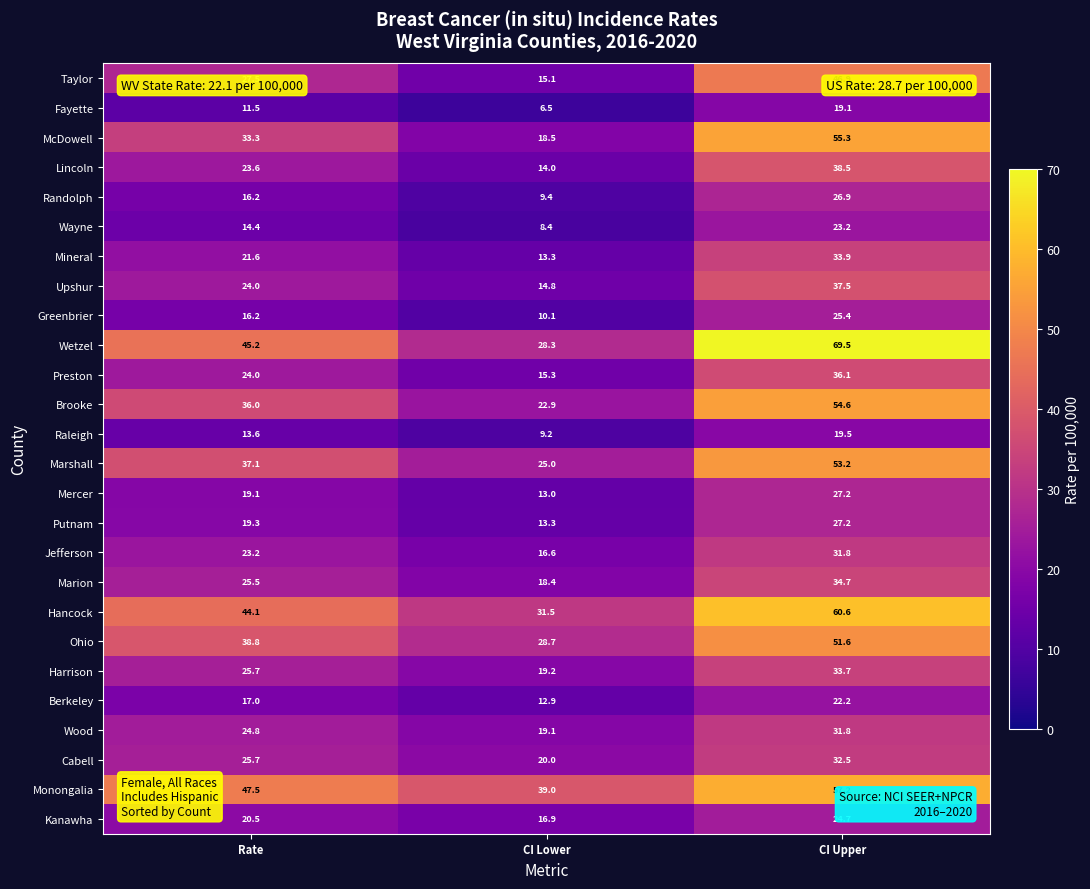

What is the total value across all series at Rate?

675.4